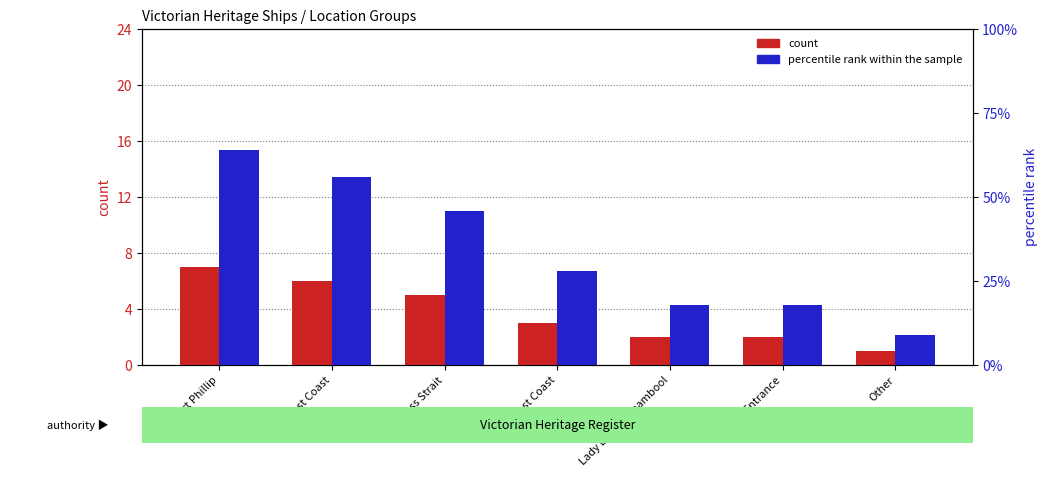

What is the label of the 3rd bar from the right?

Lady Bay Warrnambool